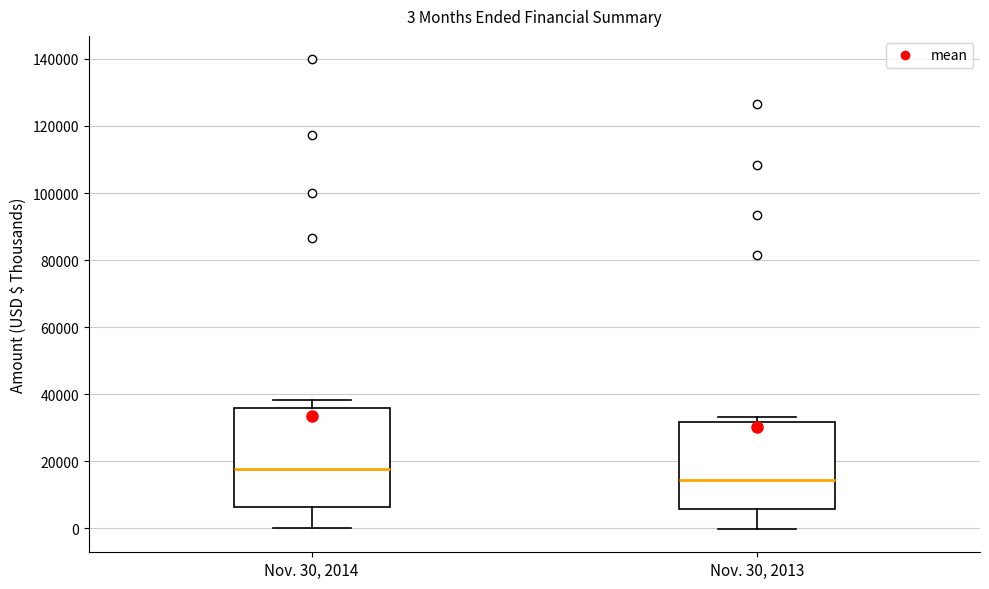

Which box is the tallest, from its lower edge to its upper edge?

Nov. 30, 2014